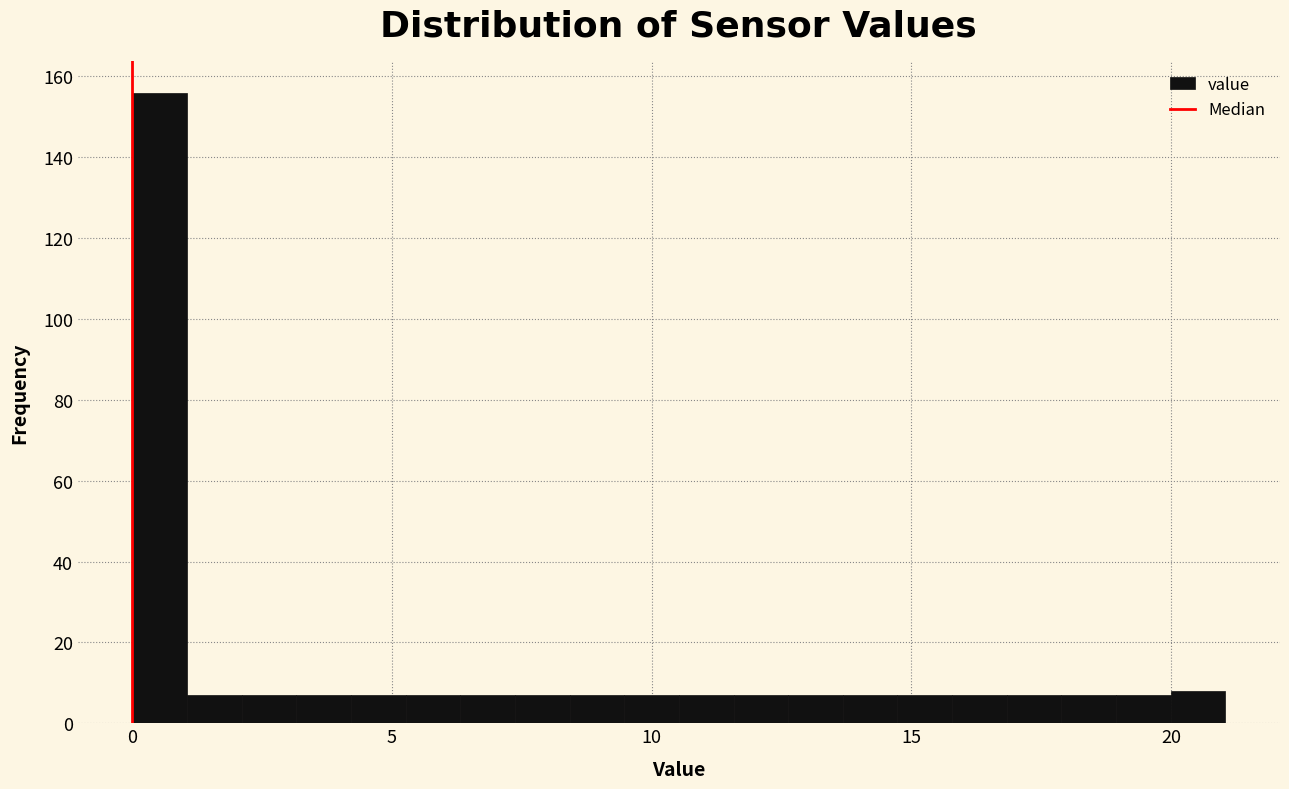

Read against the x-axis, roughly where is the centre of the tallest bar?

0.5